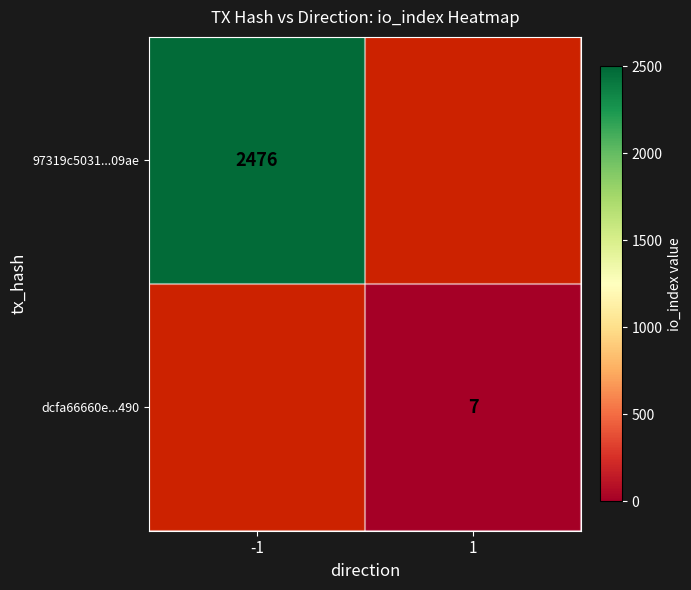

Is it true that dcfa66660e...490 equals 3 at 1?

False